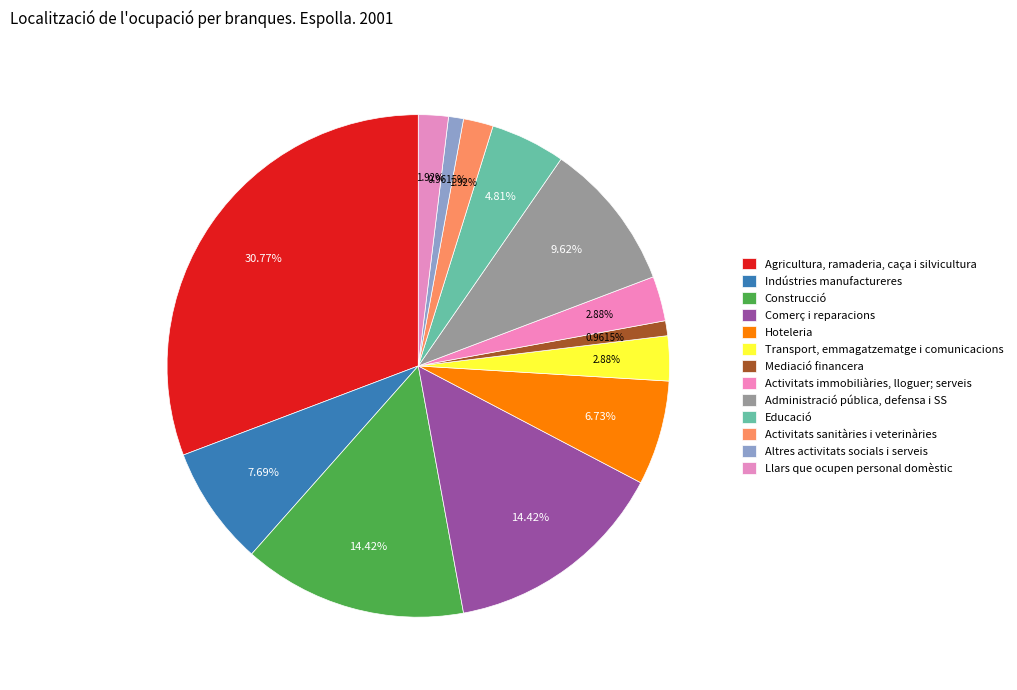

Count the number of slices in the pie.

13